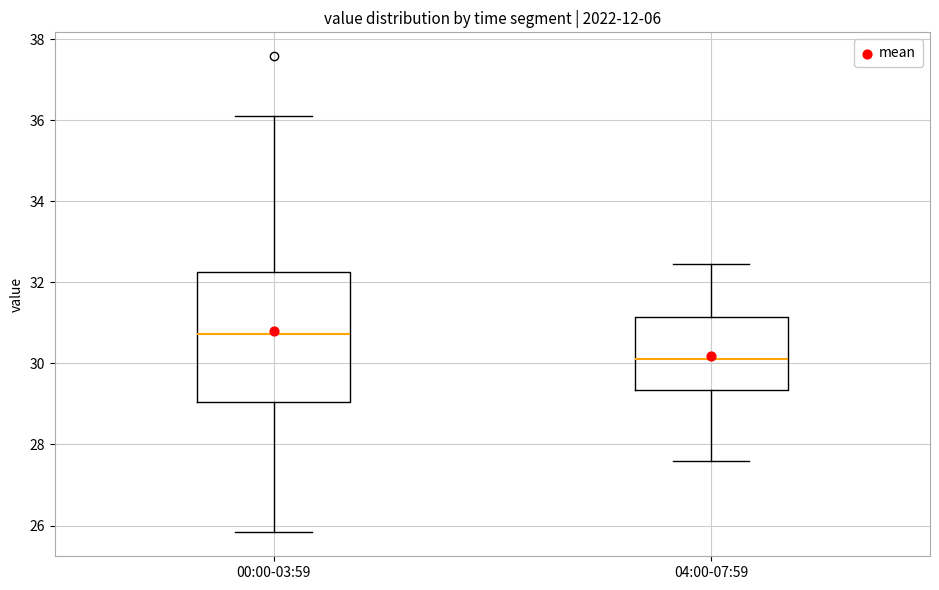

Reading left to right, read every box against the y-axis: the position of its median line, the range the box covers, and the ends of its whiskers. The values are not printed on the chart, so give them approximately, as read against the axis.

00:00-03:59: median 30.8, box 29.0 to 32.2, whiskers 25.8 to 36.2
04:00-07:59: median 30.2, box 29.4 to 31.2, whiskers 27.6 to 32.4